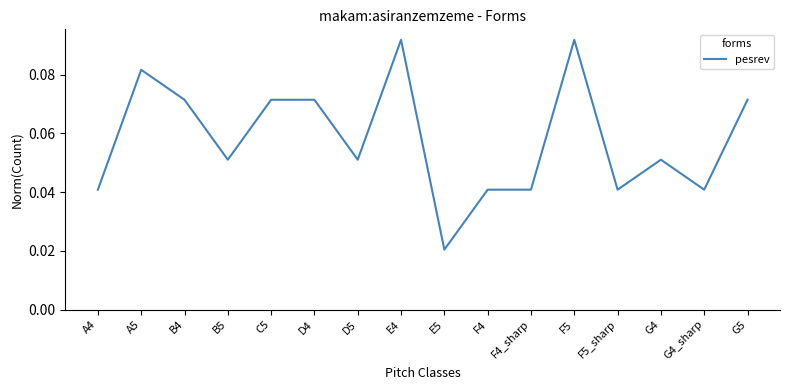

Does the chart display data point markers on the line(s)?

No